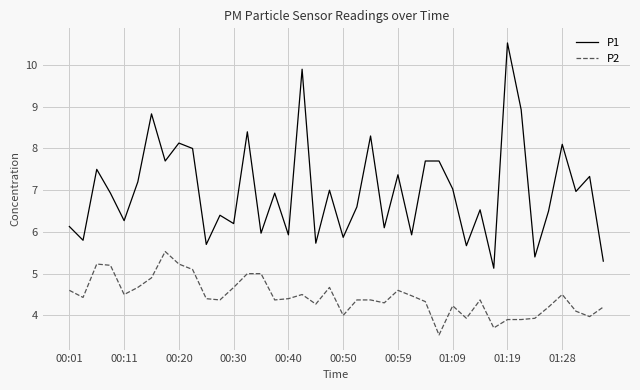

What is the minimum value for P1?

5.1